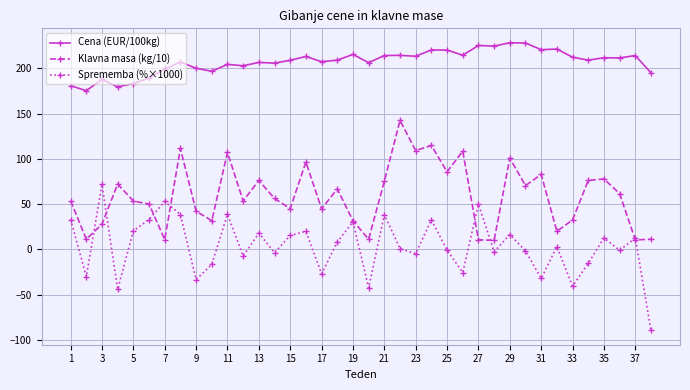

List the series in order of their peak value, highest first.

Cena (EUR/100kg), Klavna masa (kg/10), Sprememba (%×1000)